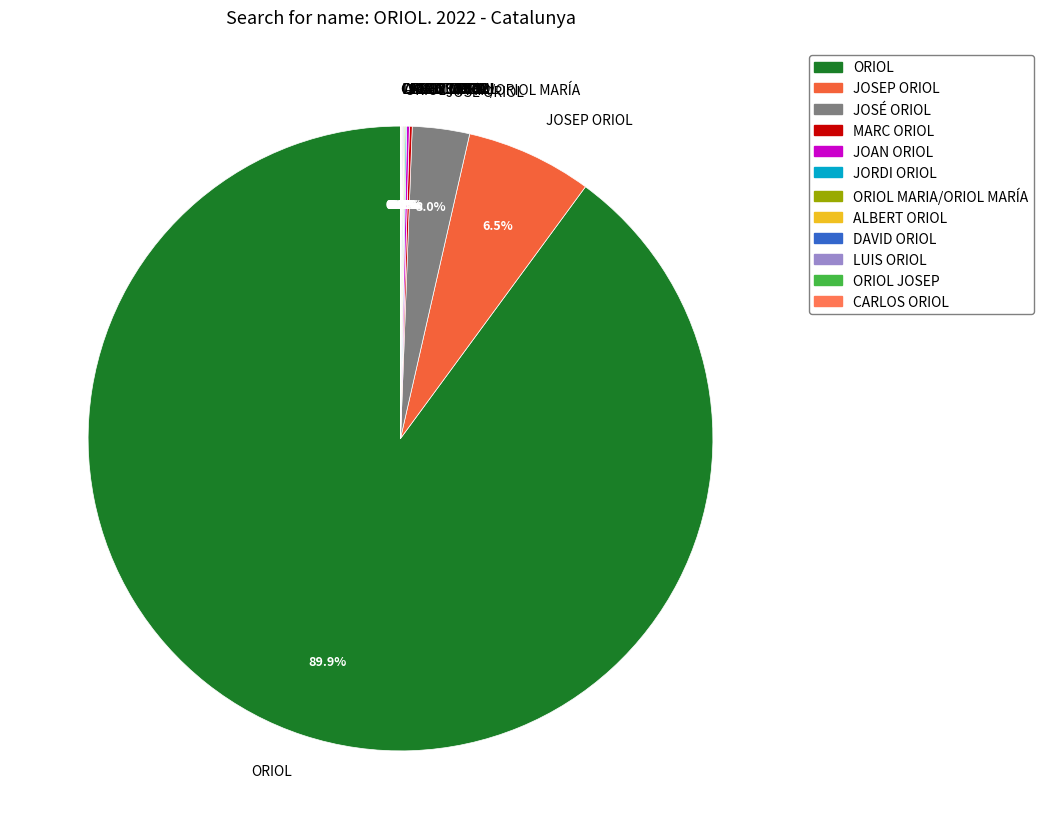

Does ORIOL represent more than half of the total?

Yes